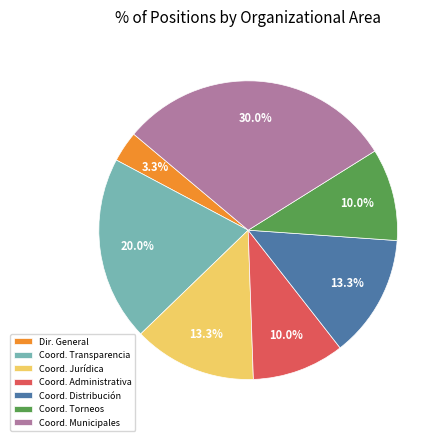

Does Coord. Jurídica account for over 50% of the chart?

No